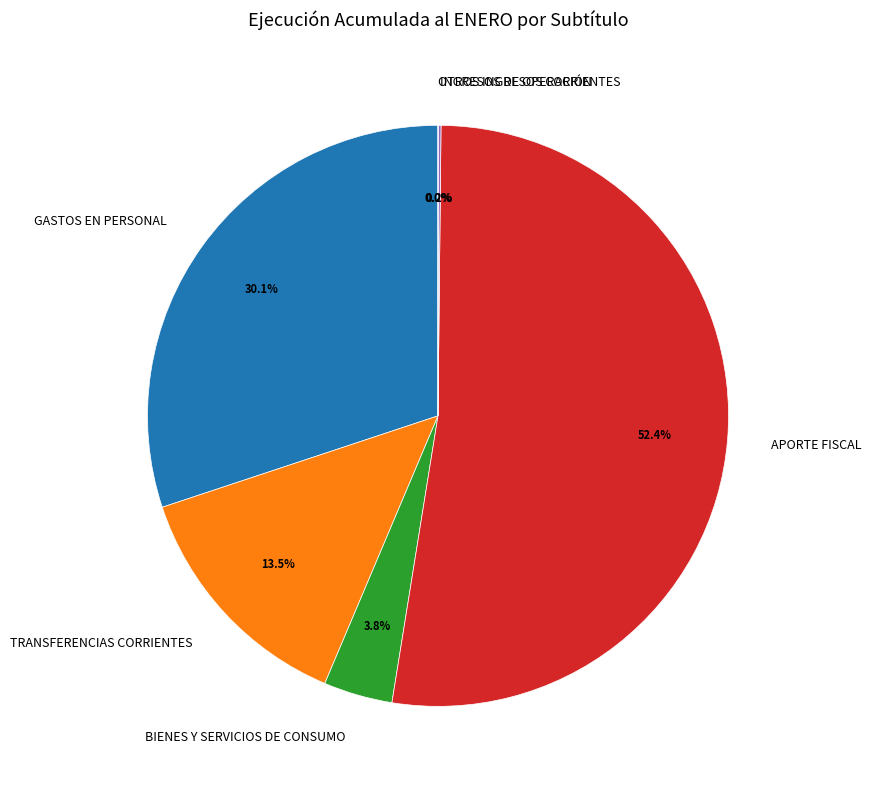

The BIENES Y SERVICIOS DE CONSUMO slice represents 4% of the pie. True or false?

True